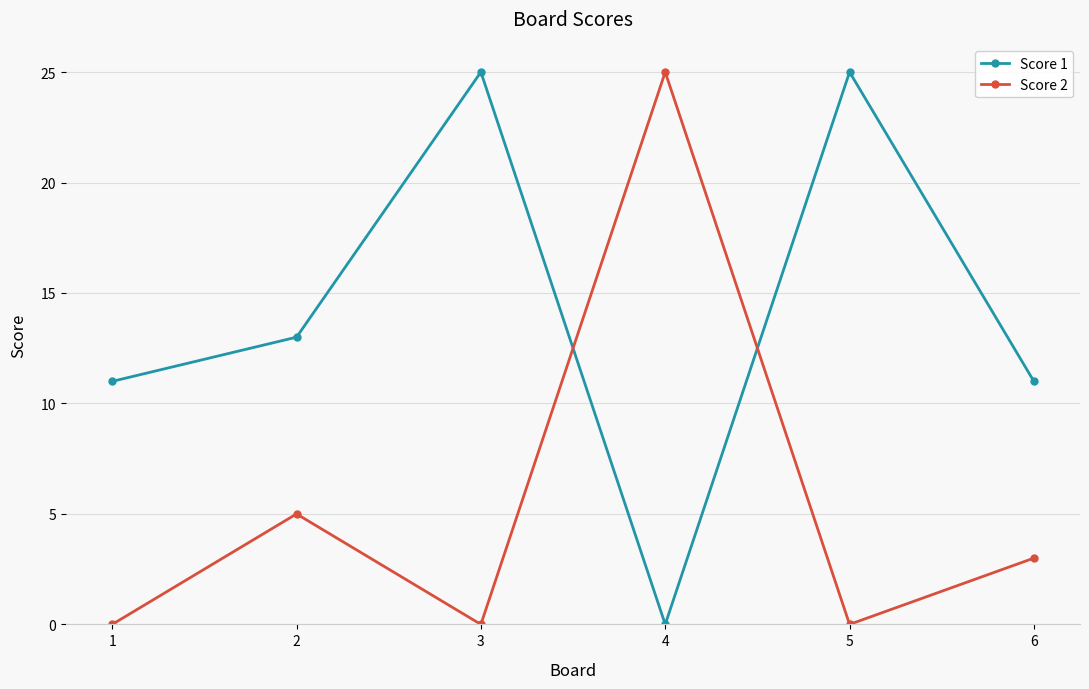

What is the difference between the second highest and minimum values in the Score 1 series?

25